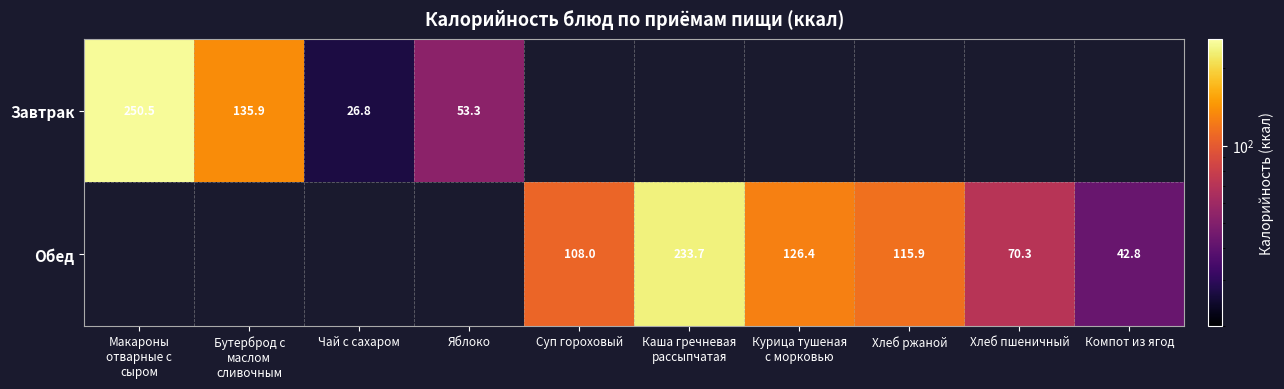

Is it true that Обед equals 70.3 at Хлеб пшеничный?

True